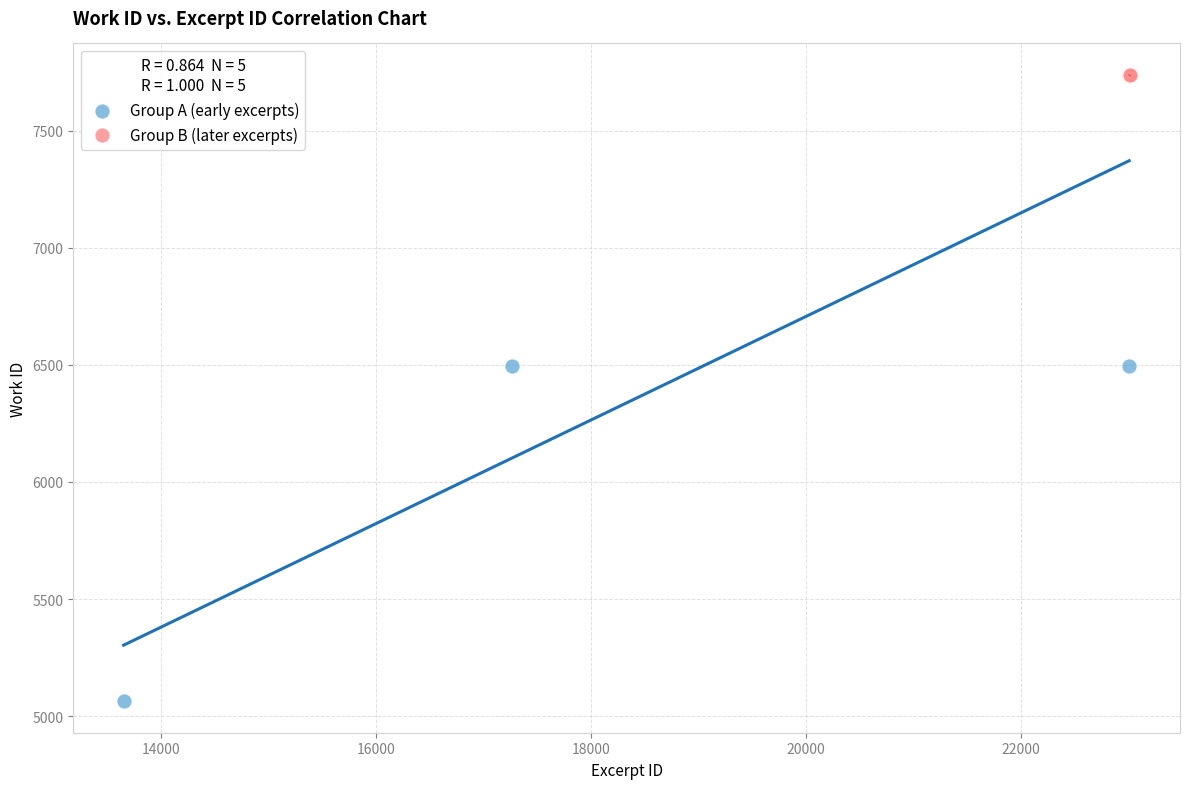

Which series contains the lowest Y value?

Group A (early excerpts)